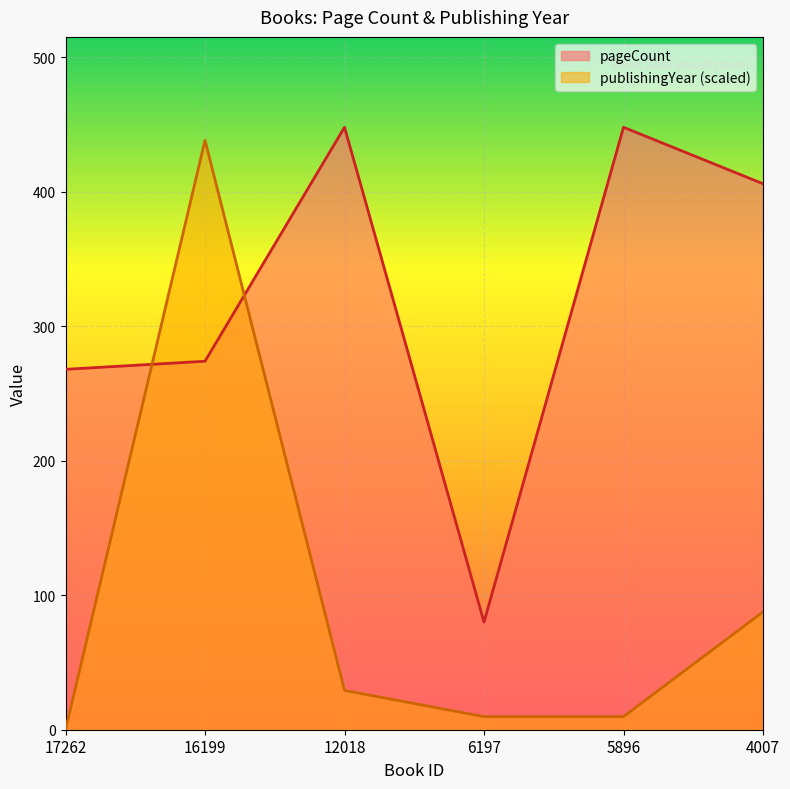

The pageCount series shows 120.2 at 5896. True or false?

False